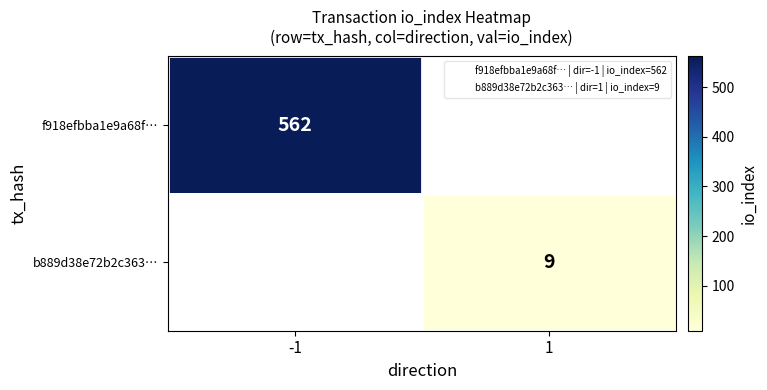

Between 1 and -1, which is larger?

-1